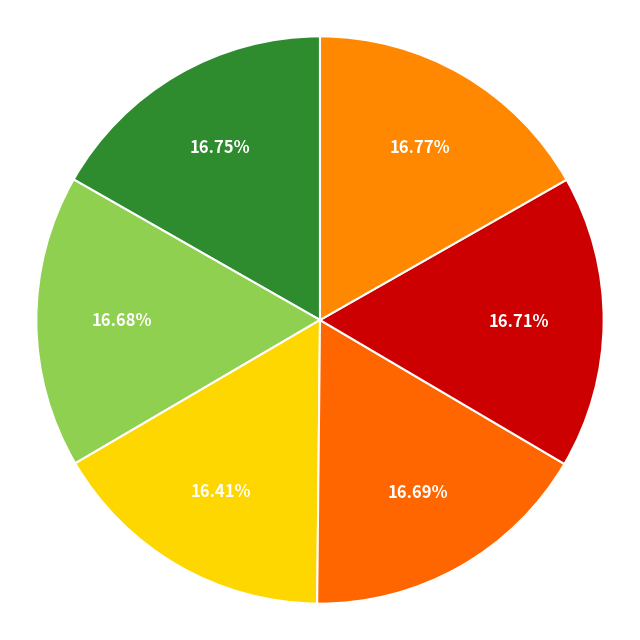

Is there any slice that represents more than half of the pie?

No